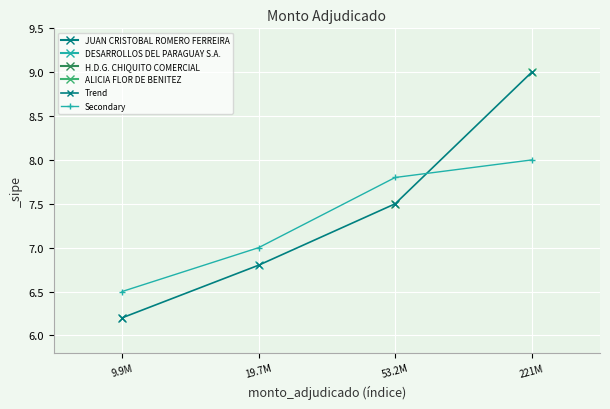

True or false: Trend and Secondary cross at least once.

True